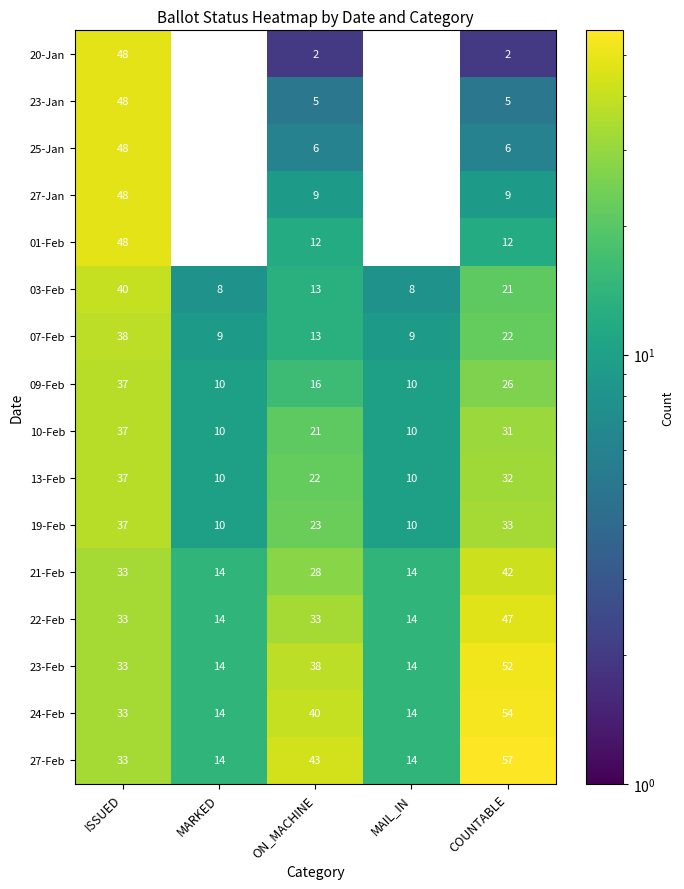

How many categories are shown in the chart?

5